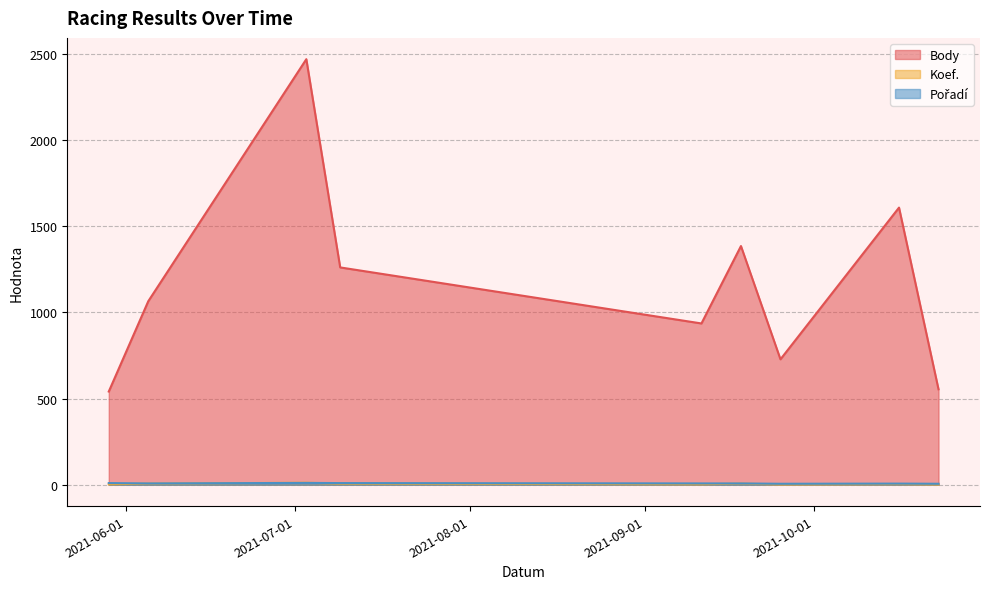

What is the value of the Pořadí point at the 5th from the left?

8